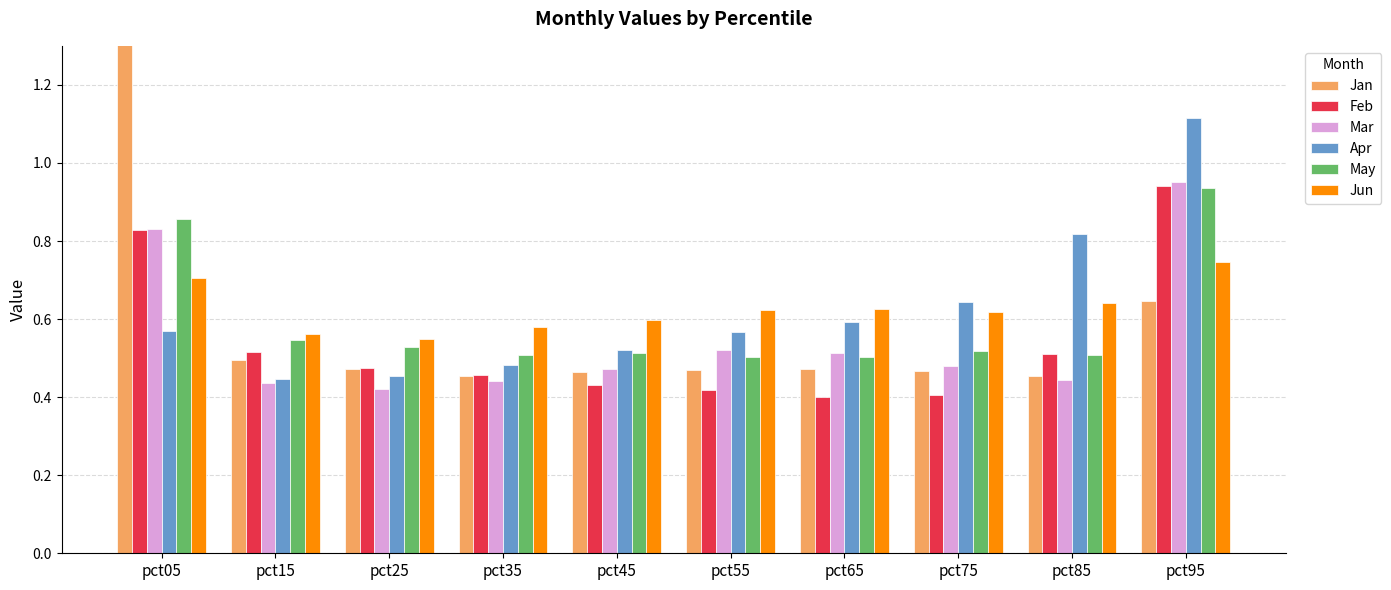

Reading left to right, transcribe all the data shown in this chart.

Jan: 1.4	0.5	0.5	0.5	0.5	0.5	0.5	0.5	0.5	0.6
Feb: 0.8	0.5	0.5	0.5	0.4	0.4	0.4	0.4	0.5	0.9
Mar: 0.8	0.4	0.4	0.4	0.5	0.5	0.5	0.5	0.4	1.0
Apr: 0.6	0.4	0.5	0.5	0.5	0.6	0.6	0.6	0.8	1.1
May: 0.9	0.5	0.5	0.5	0.5	0.5	0.5	0.5	0.5	0.9
Jun: 0.7	0.6	0.5	0.6	0.6	0.6	0.6	0.6	0.6	0.7